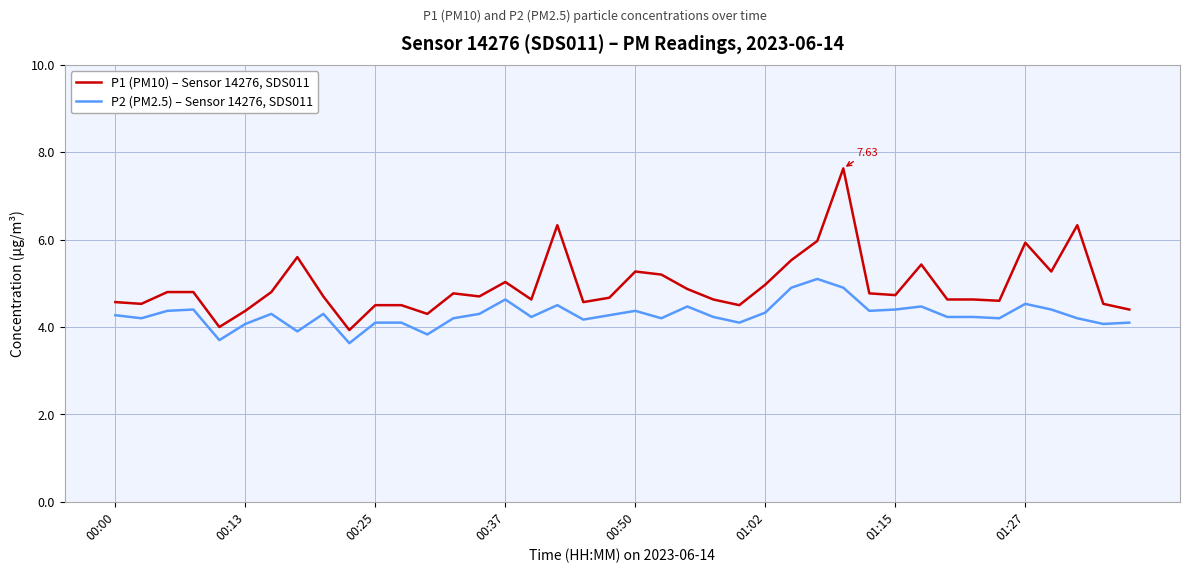

True or false: P2 (PM2.5) – Sensor 14276, SDS011 and P1 (PM10) – Sensor 14276, SDS011 cross at least once.

False